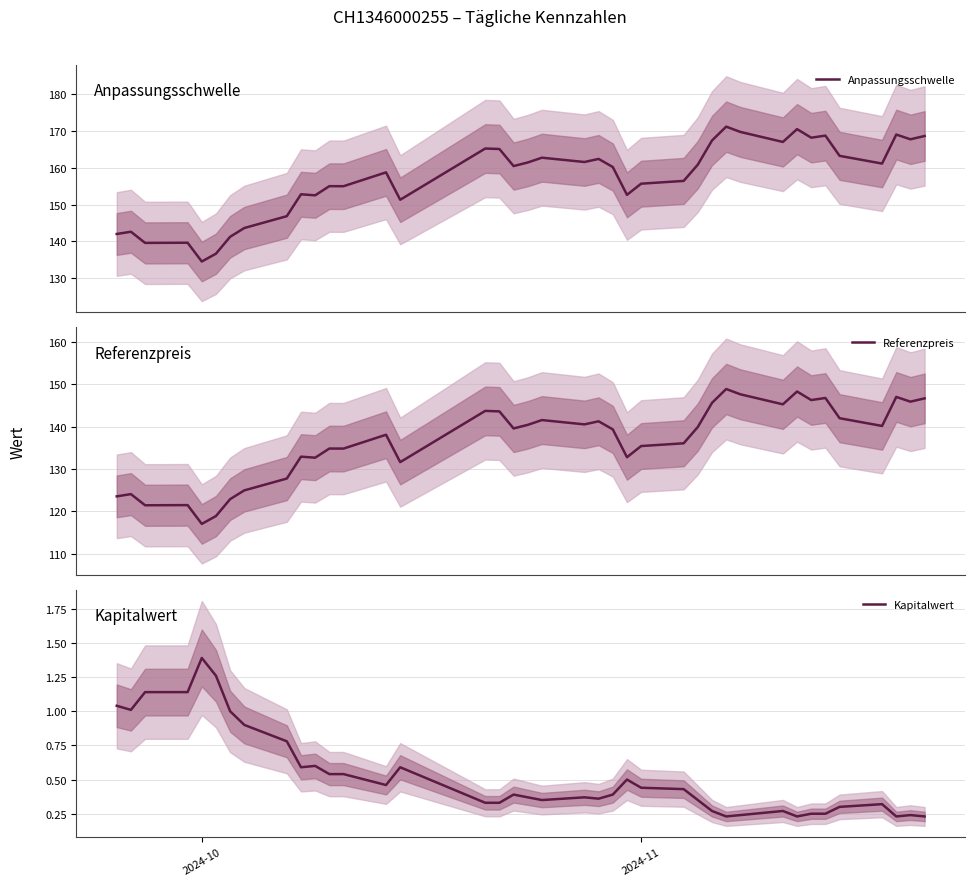

What is the maximum value for Anpassungsschwelle?

171.2